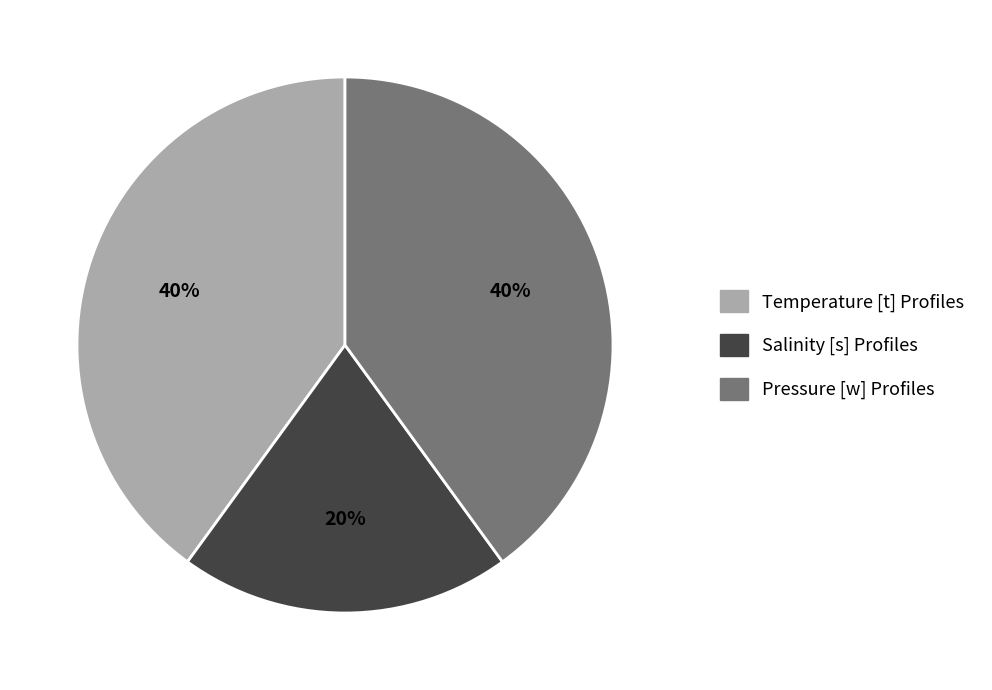

Is there any slice that represents more than half of the pie?

No